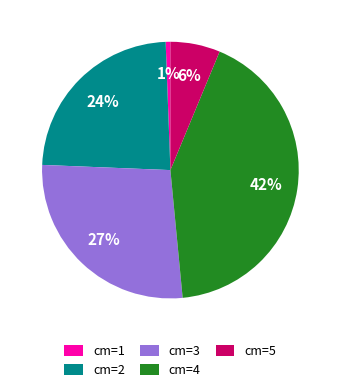

Rank the categories by value from lowest to highest.

cm=1, cm=5, cm=2, cm=3, cm=4